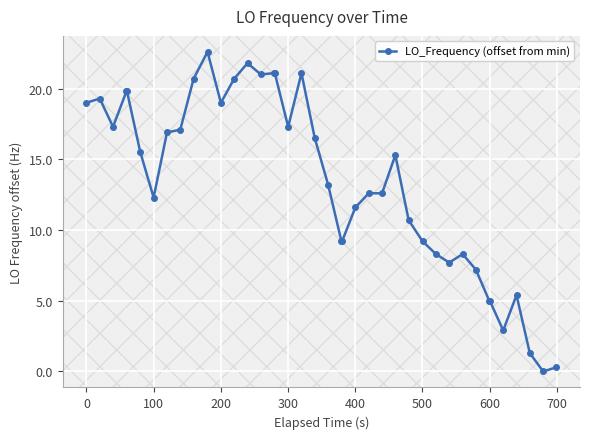

What is the greatest value displayed?

22.6